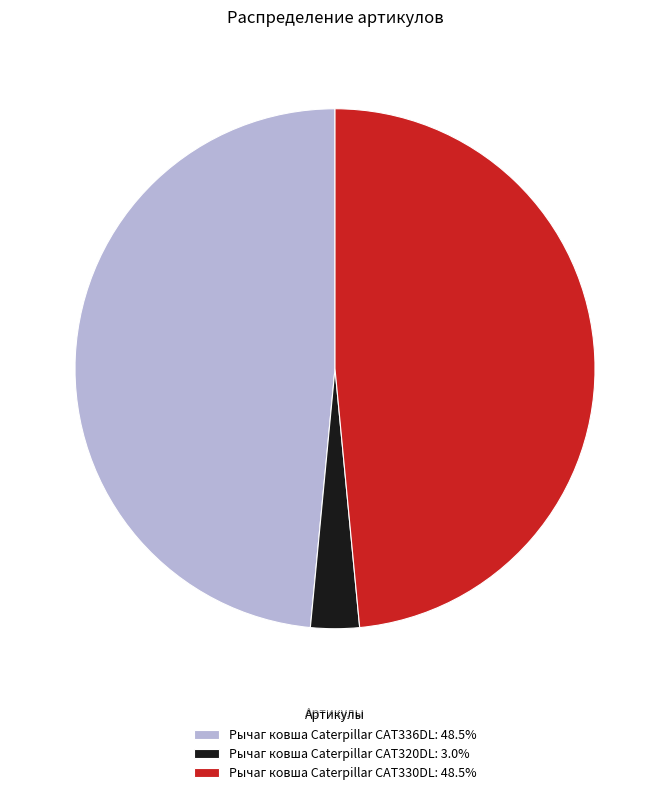

Is Рычаг ковша Caterpillar CAT320DL: 3.0% the majority of the pie?

No